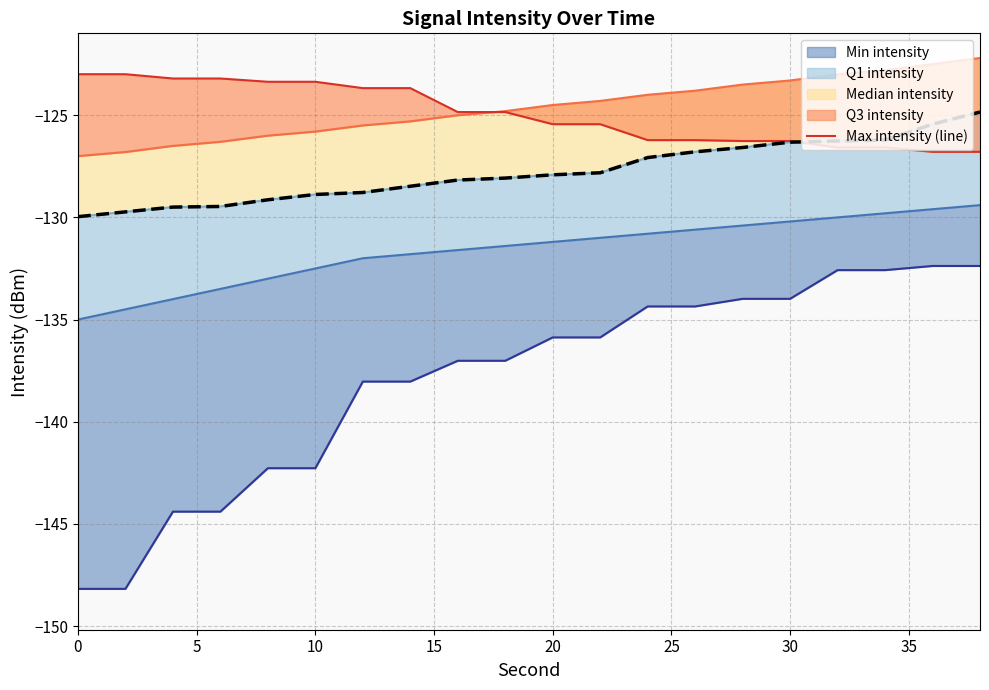

At how many categories does at least one series exceed -133?

20